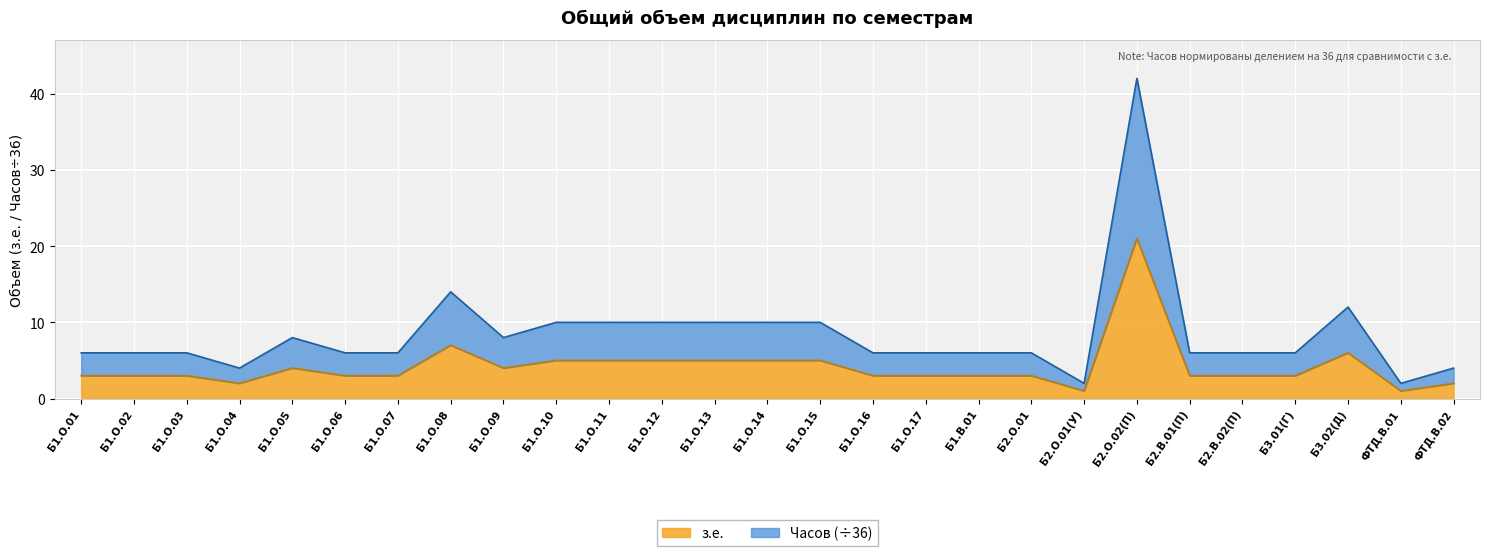

What position from the right is Б1.О.17?

11